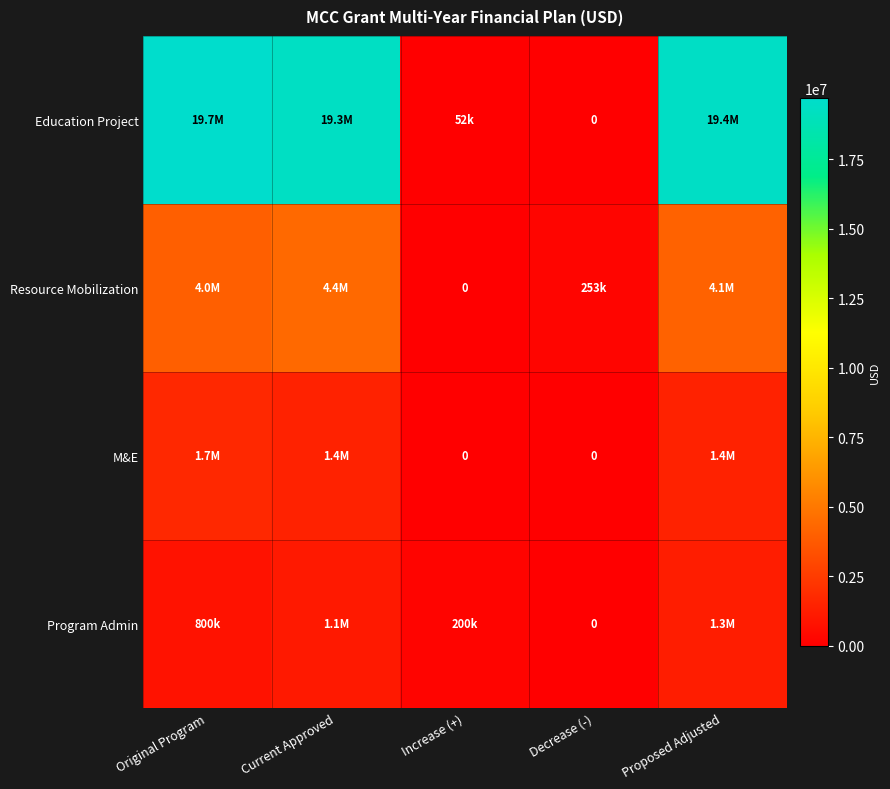

What is the spread (max minus min) of values at Increase (+)?

200500